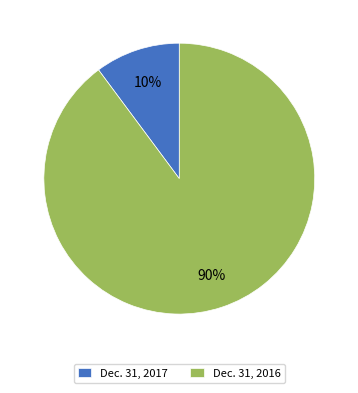

What percentage is the Dec. 31, 2017 slice, to the nearest percent?

10%